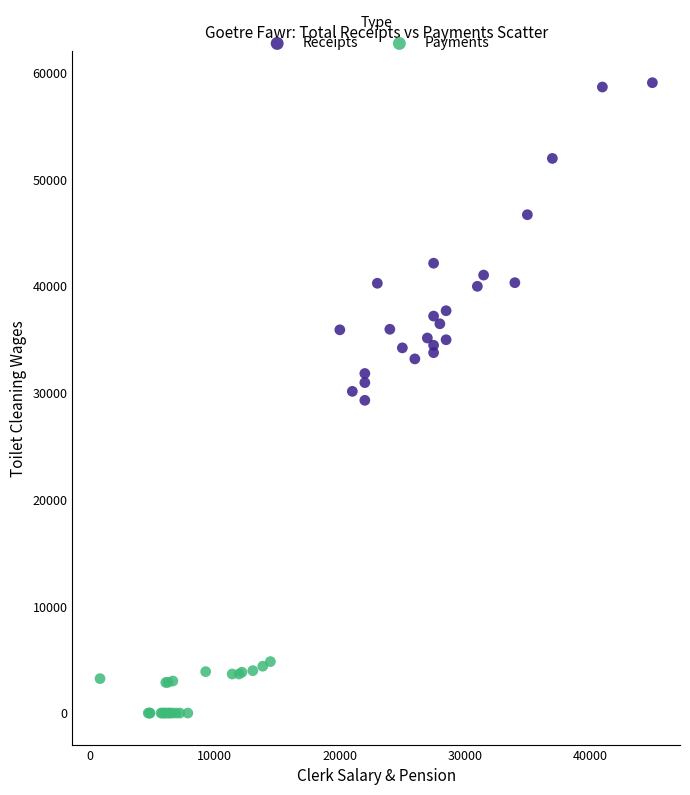

Which series contains the lowest Y value?

Payments